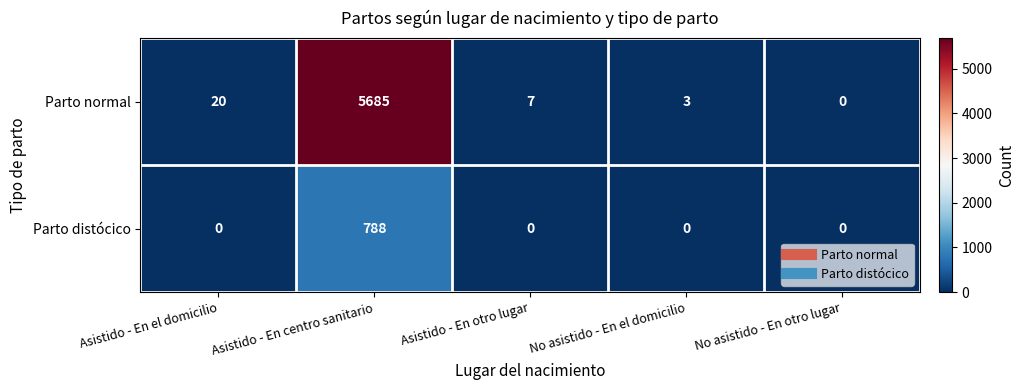

What is the difference between the maximum and minimum values in the Parto normal series?

5685